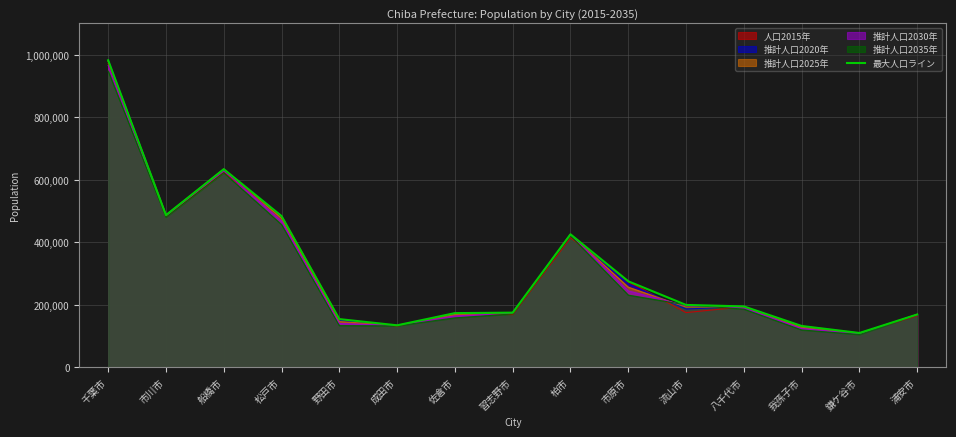

Rank the categories by value from lowest to highest.

鎌ケ谷市, 我孫子市, 成田市, 野田市, 浦安市, 佐倉市, 習志野市, 八千代市, 流山市, 市原市, 柏市, 松戸市, 市川市, 船橋市, 千葉市